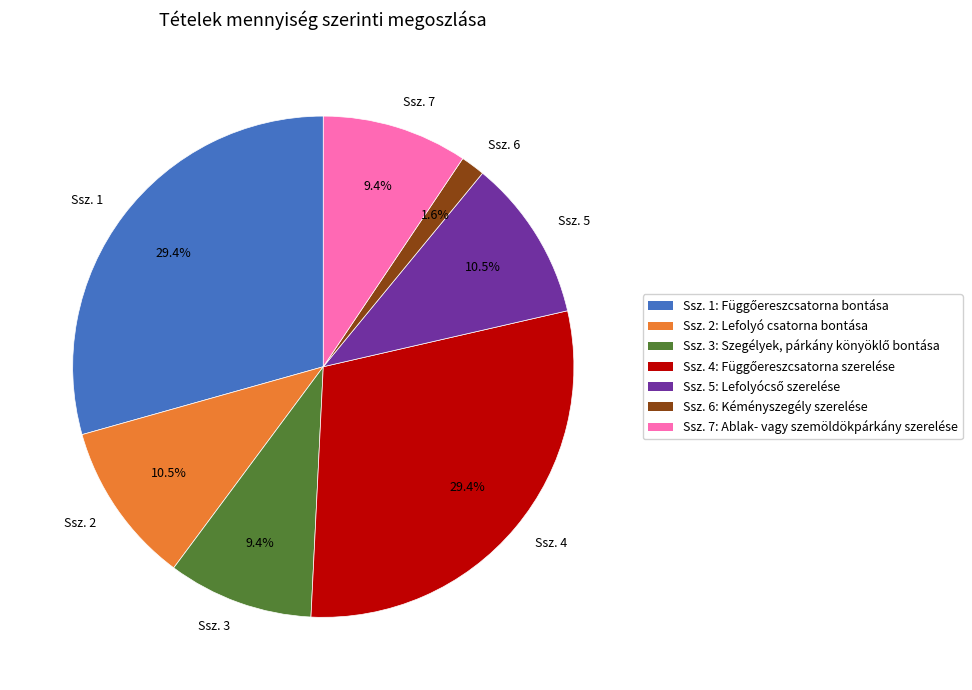

Is there any slice that represents more than half of the pie?

No